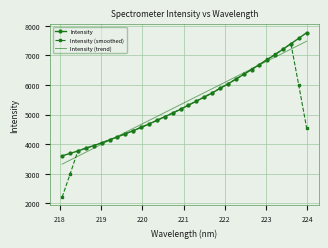

Which series has the largest range (max minus min)?

Intensity (smoothed)